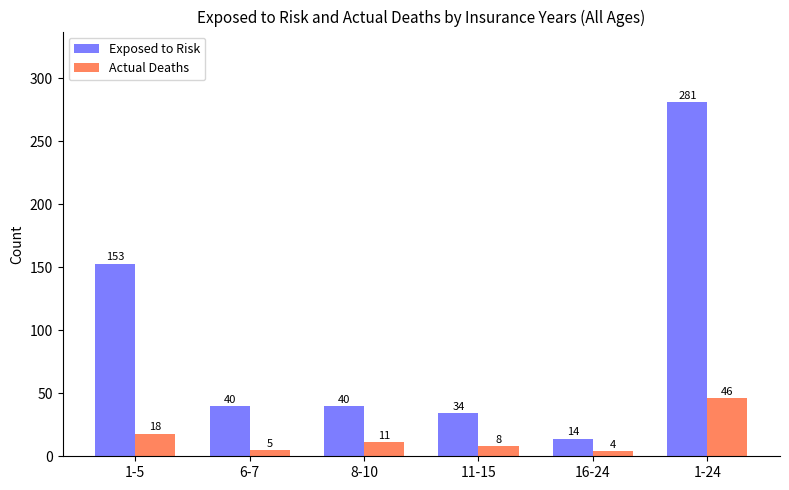

Reading left to right, transcribe all the data shown in this chart.

Exposed to Risk: 153	40	40	34	14	281
Actual Deaths: 18	5	11	8	4	46